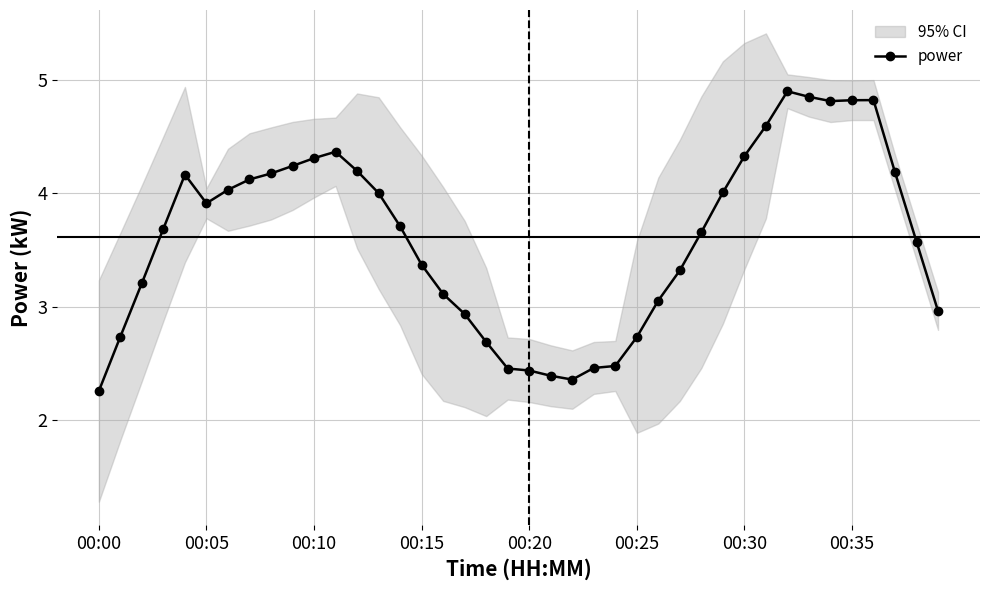

Where is the first local minimum for power?

00:05